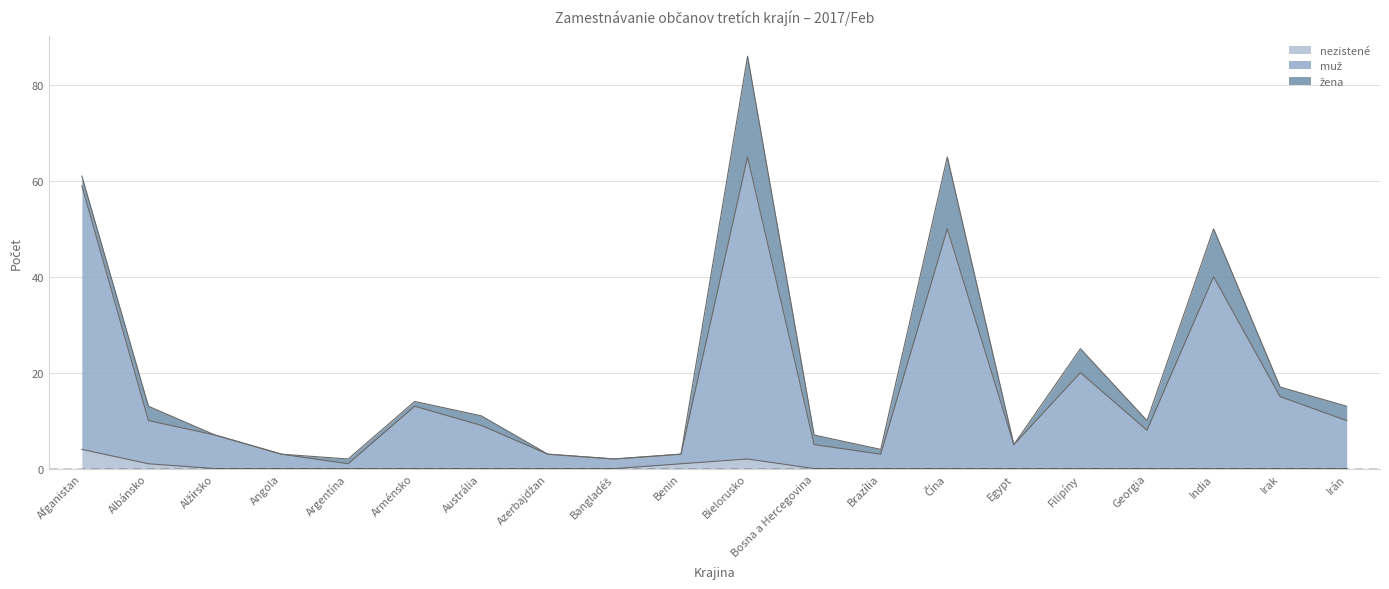

In muž, how many points are lower than both neighbors (excluding endpoints)?

5